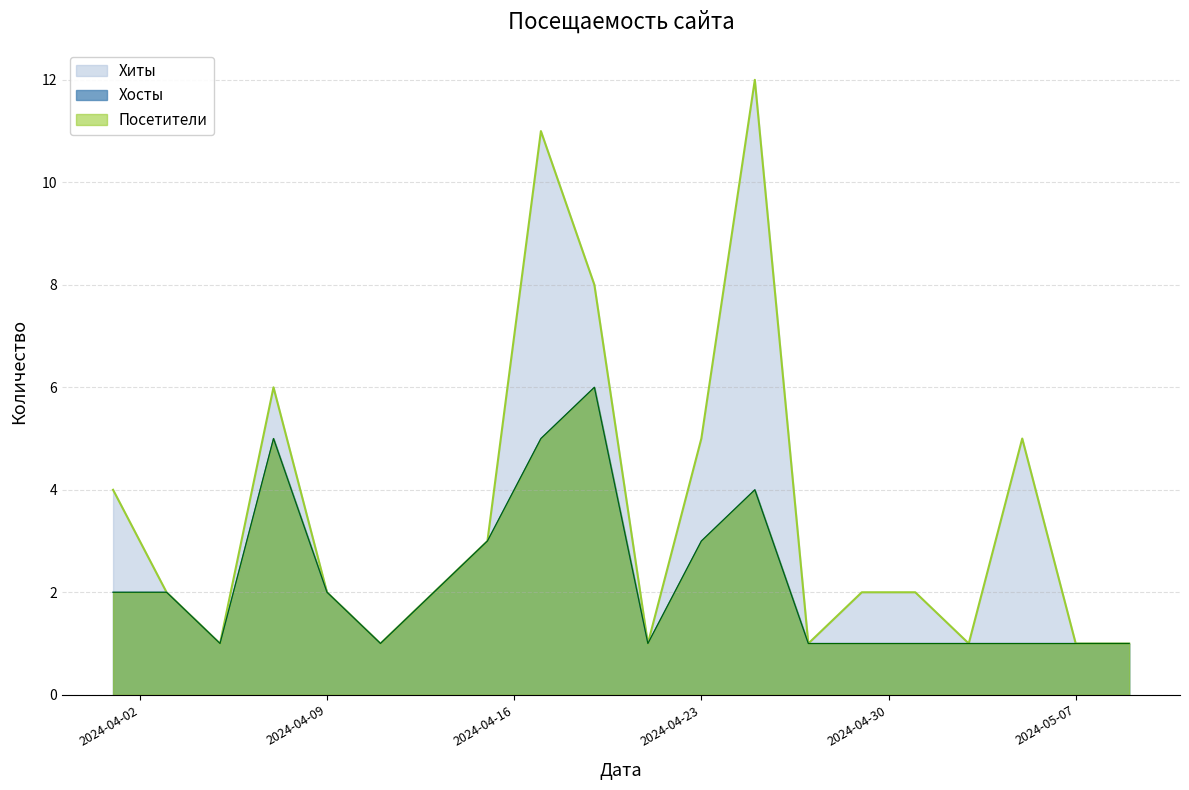

Is the value of Хиты at 2024-05-07 greater than the value of Хосты at 2024-04-27?

No